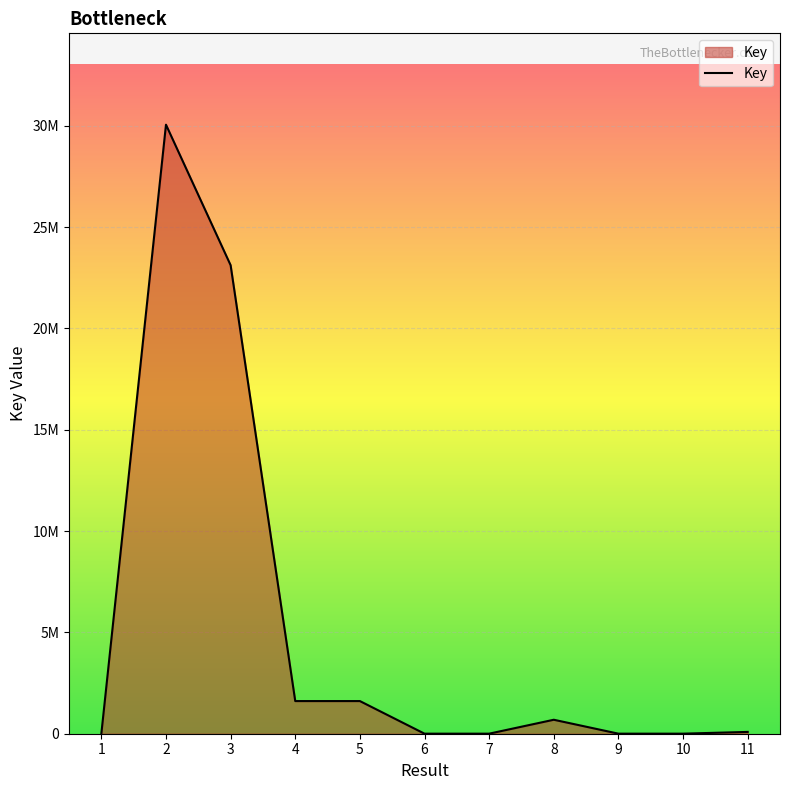

Where is the data nearest to the value 15025415?

3